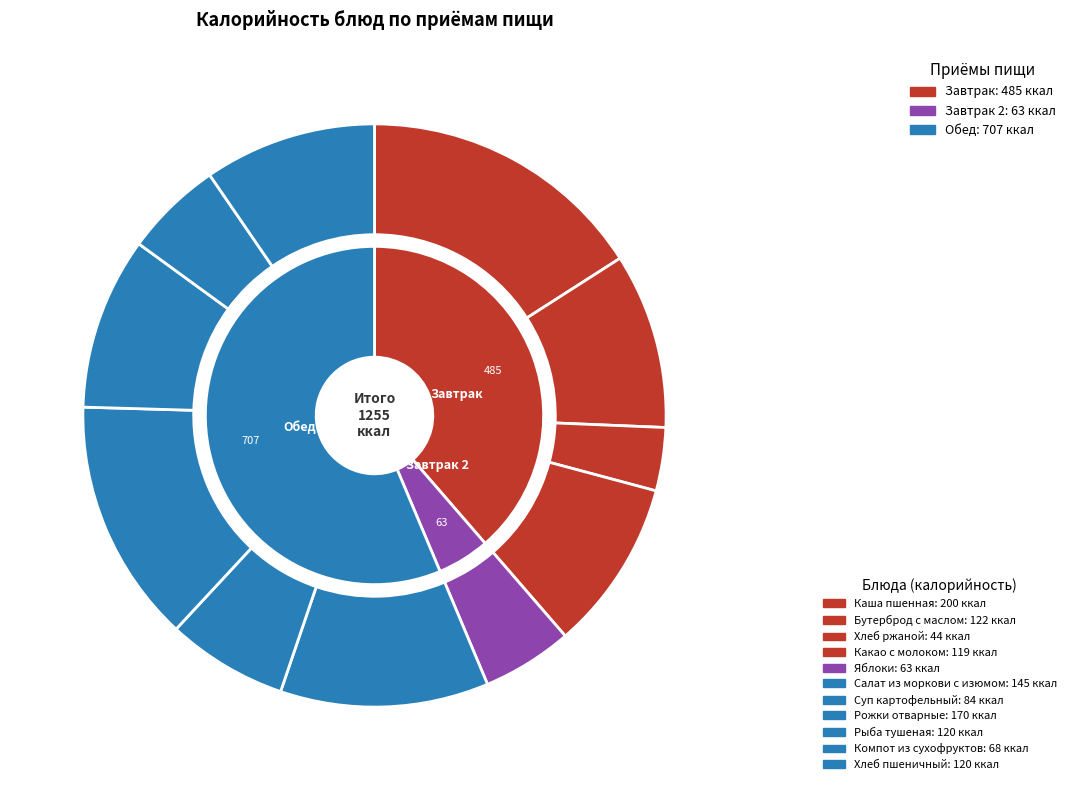

How many segments does this pie chart have?

11